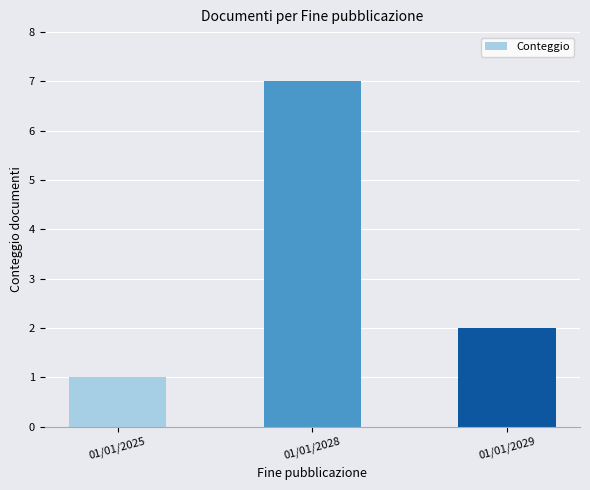

Reading left to right, extract all data points from this chart.

01/01/2025=1	01/01/2028=7	01/01/2029=2